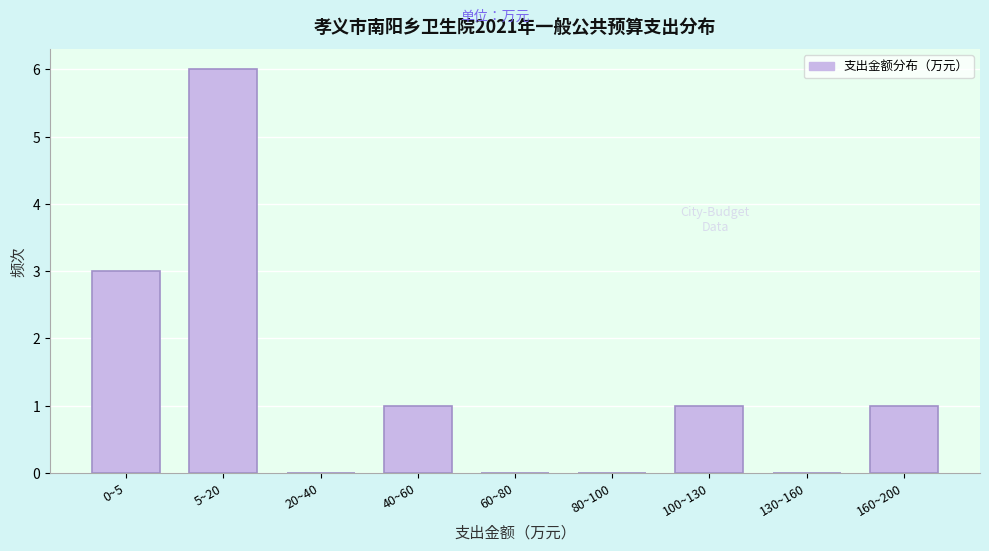

Reading right to left, list all the values displayed in this chart.

160~200=1	130~160=0	100~130=1	80~100=0	60~80=0	40~60=1	20~40=0	5~20=6	0~5=3